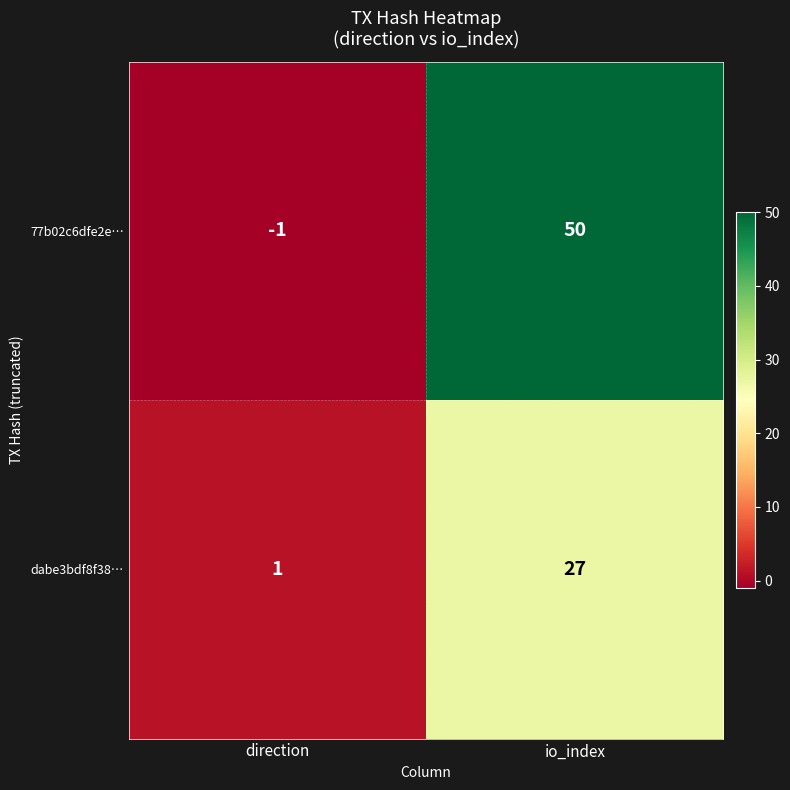

Reading left to right, list all the values displayed in this chart.

77b02c6dfe2e…: -1	50
dabe3bdf8f38…: 1	27